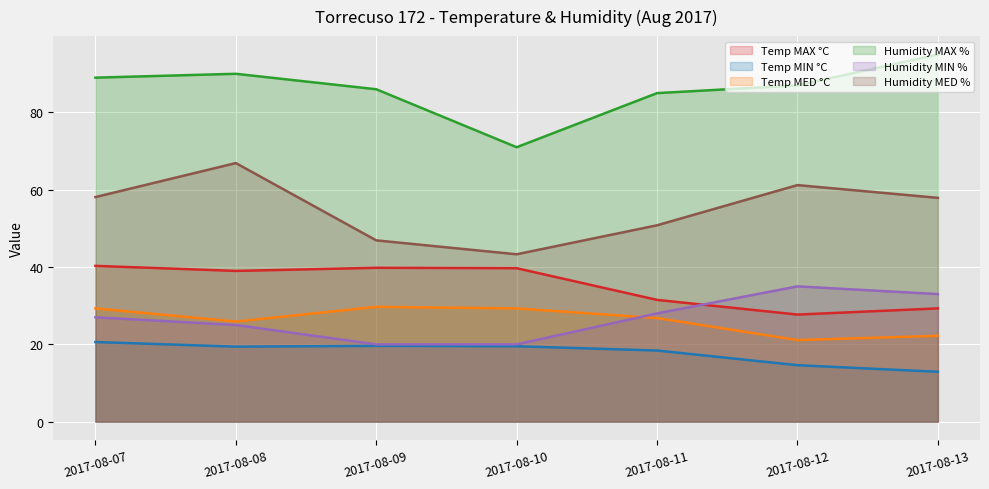

What is the highest value of the Temp MAX °C series?

40.3